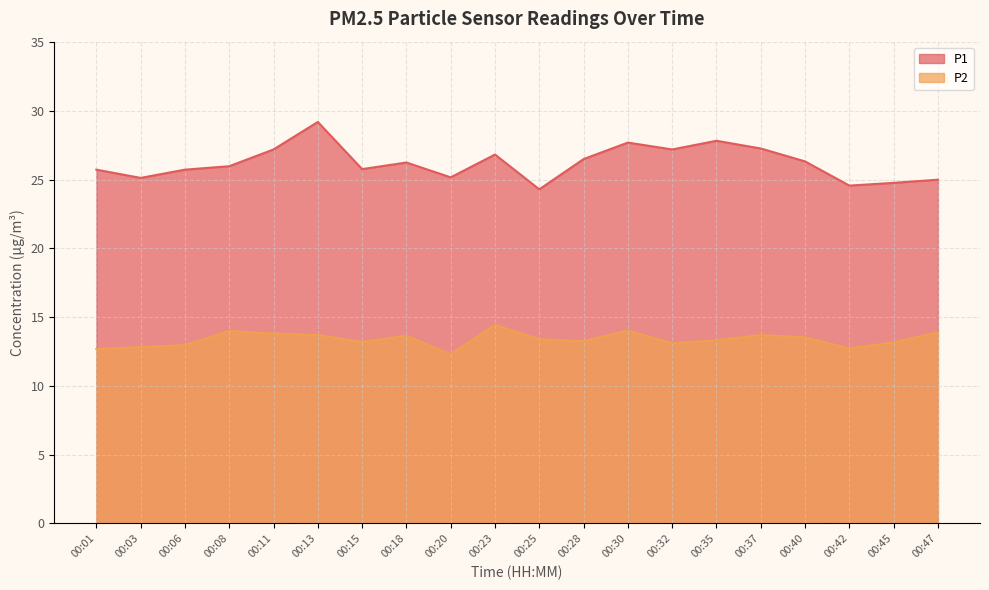

What is the value of the P2 point at the 1st from the left?

12.7